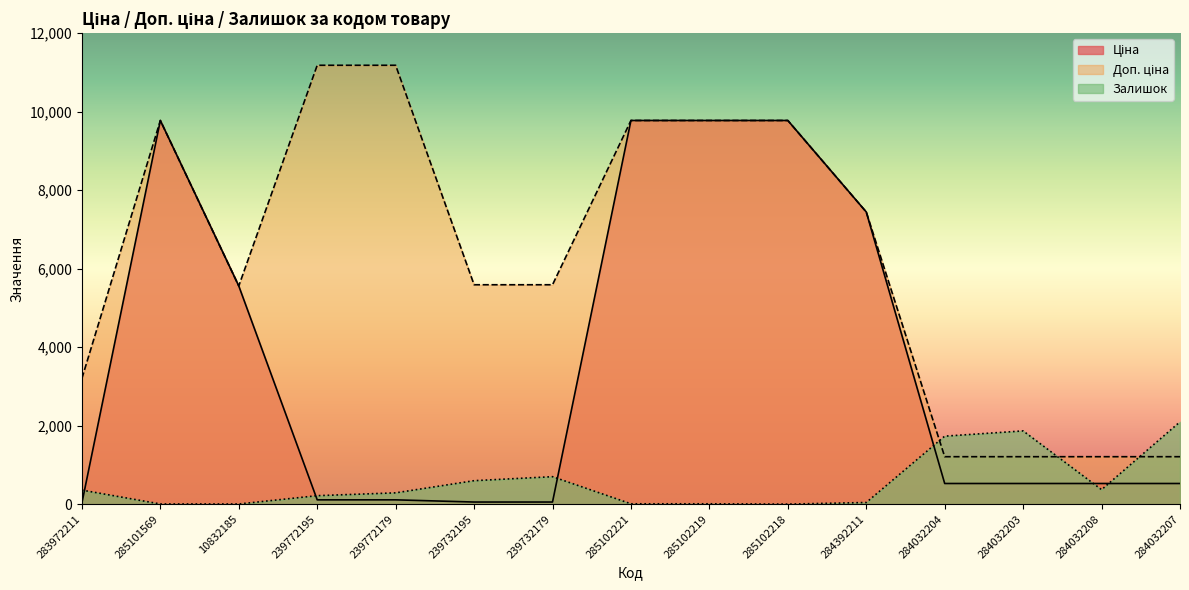

What is the sum of the Ціна values at 10832185 and 284392211?

13004.9